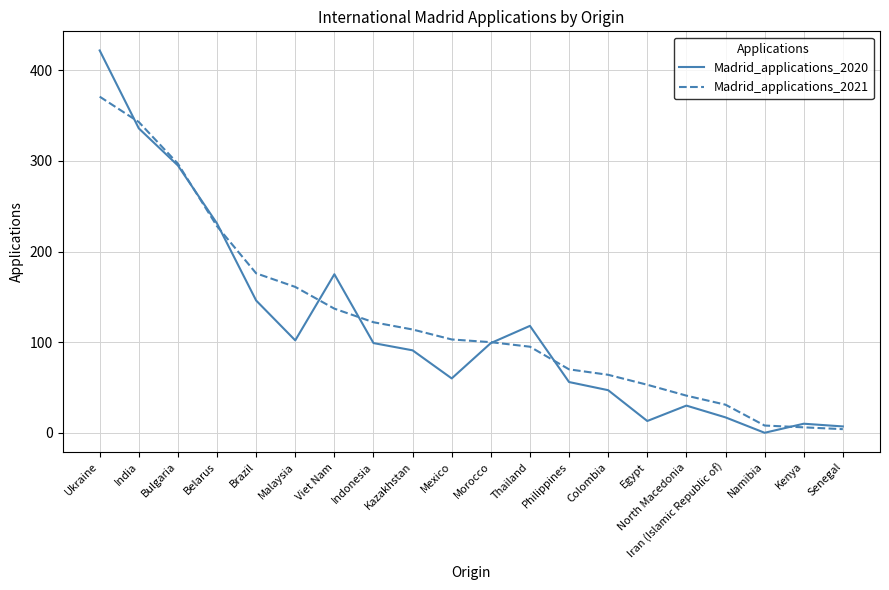

How many distinct data groups are displayed?

2